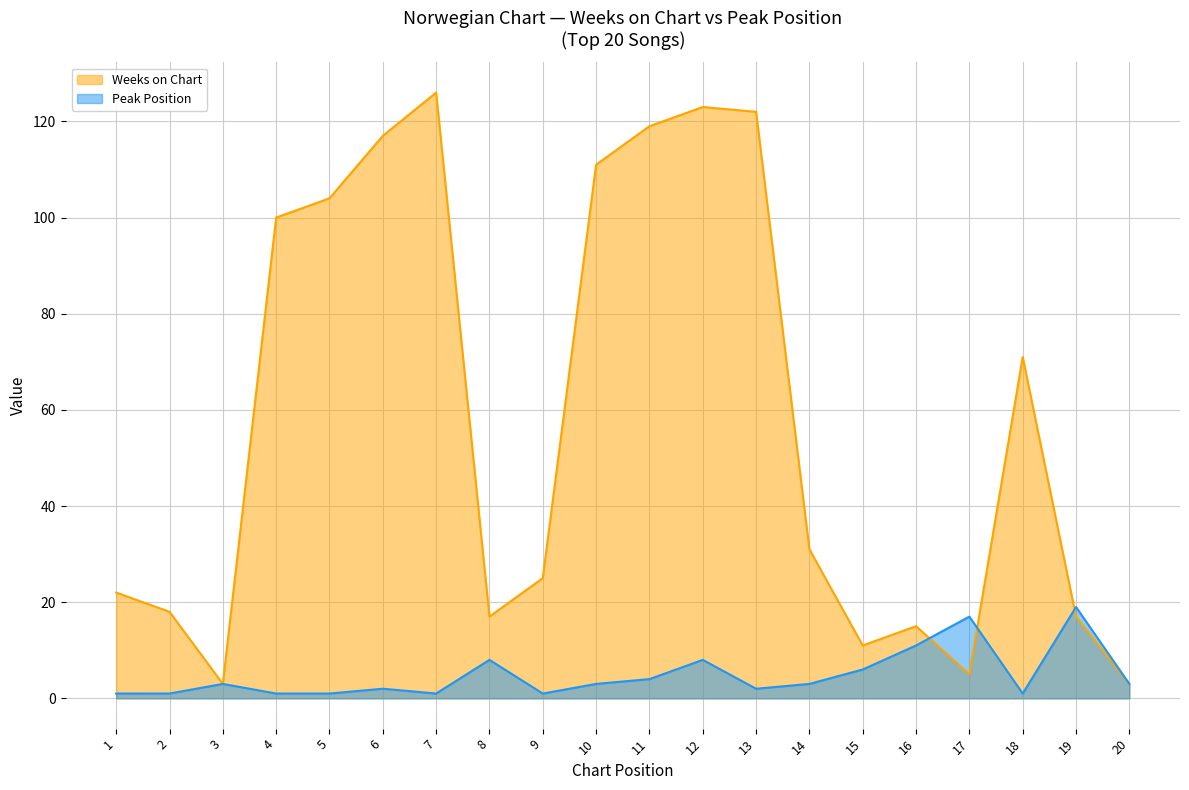

How many series are shown in this chart?

2